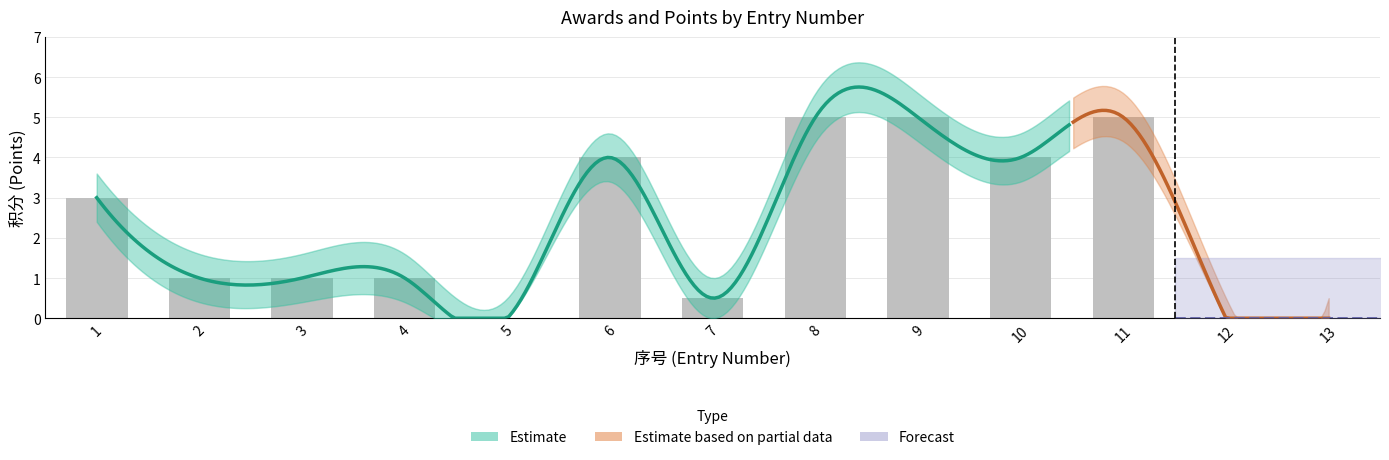

At which label does 积分 reach its peak?

8